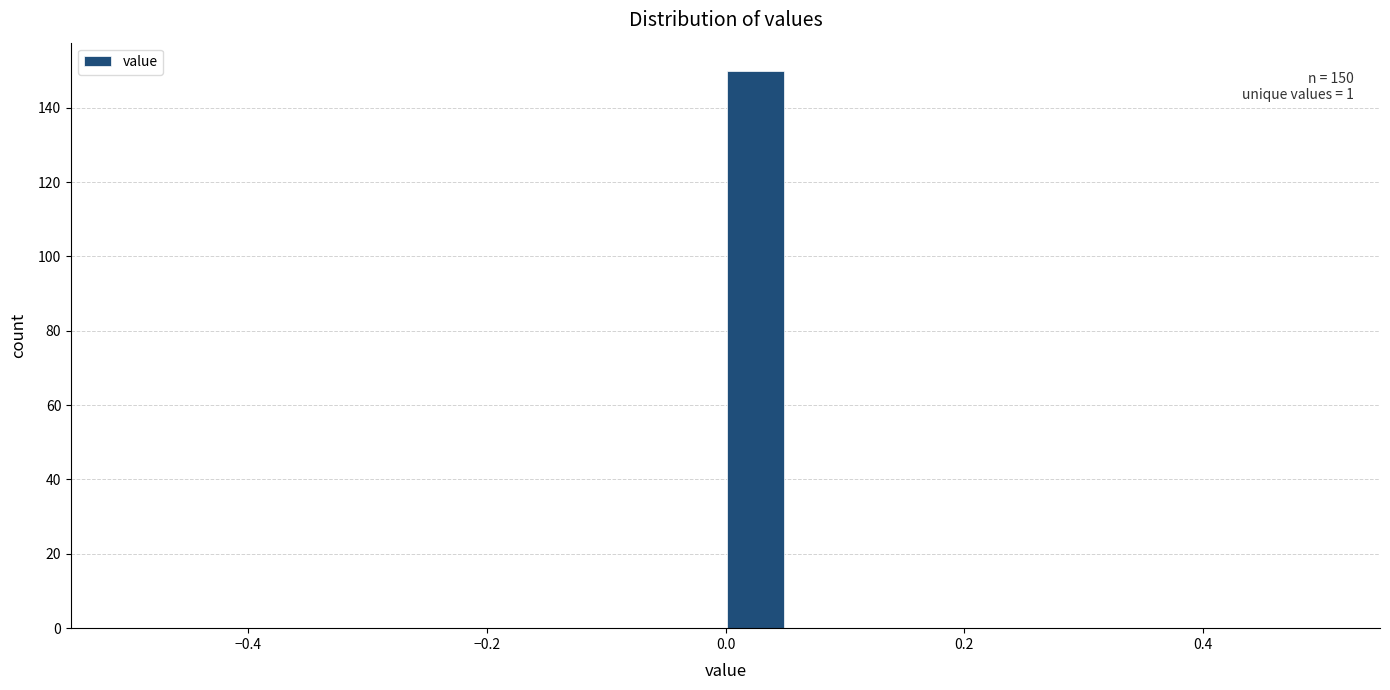

Around what value on the x-axis is the tallest bar? Give the approximate position of its centre, as read against the axis.

0.02